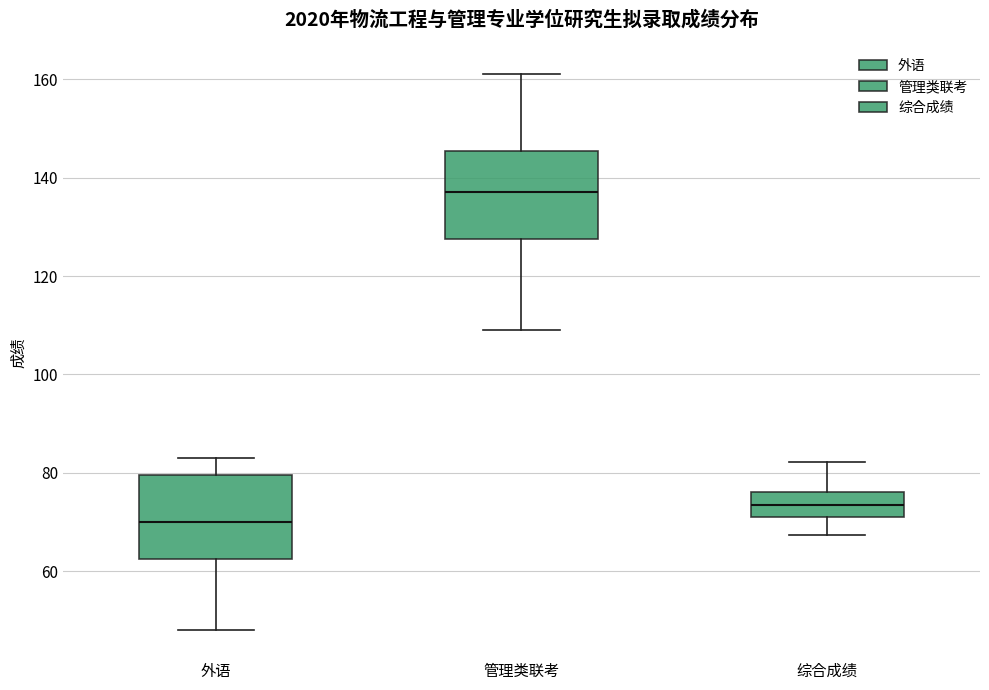

Reading left to right, transcribe this box plot: for each box, give where its median line is, the range the box spans, and where its two whiskers end, as read against the y-axis. The values are not printed on the chart, so give them approximately, as read against the axis.

外语: median 70, box 62 to 80, whiskers 48 to 84
管理类联考: median 138, box 128 to 146, whiskers 110 to 162
综合成绩: median 74, box 72 to 76, whiskers 68 to 82